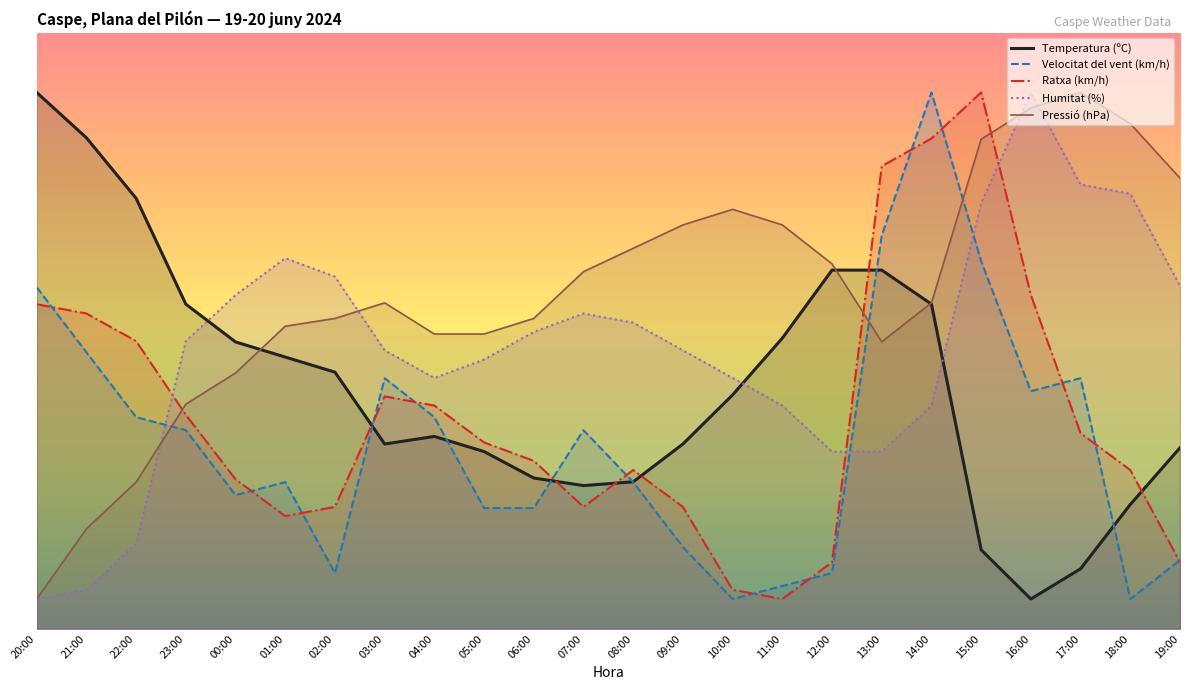

Between which two adjacent categories do Ratxa (km/h) and Velocitat del vent (km/h) first intersect?

20:00 and 21:00